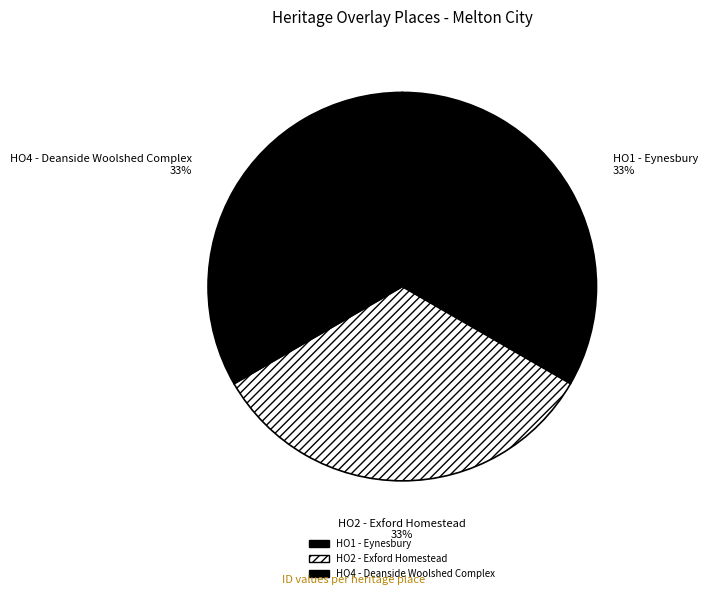

Which category has the smallest portion of the pie?

HO1 - Eynesbury